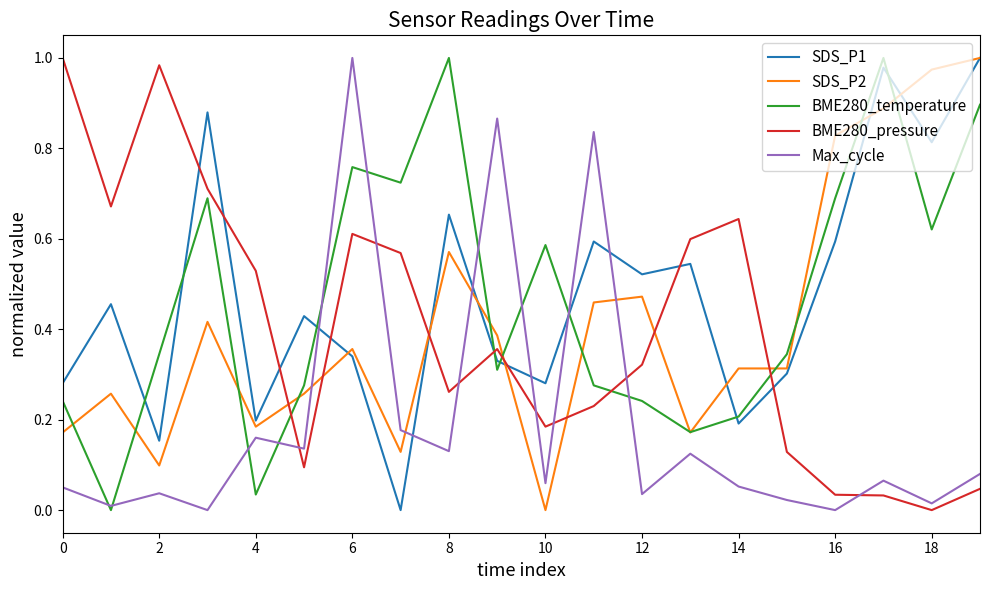

True or false: SDS_P1 and Max_cycle cross at least once.

True